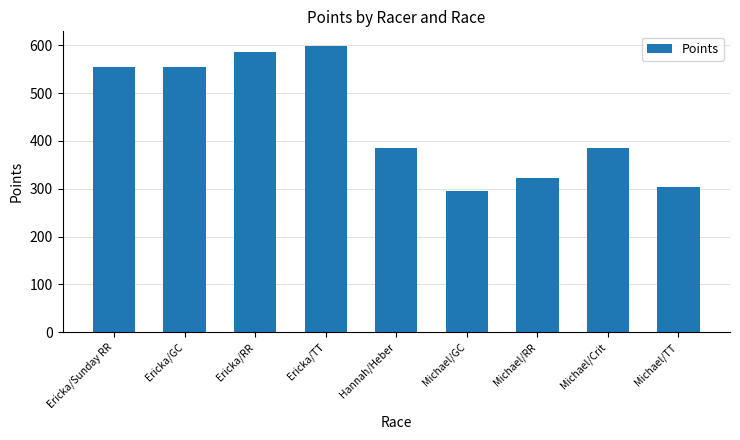

Which has a higher value, Ericka/GC or Hannah/Heber?

Ericka/GC